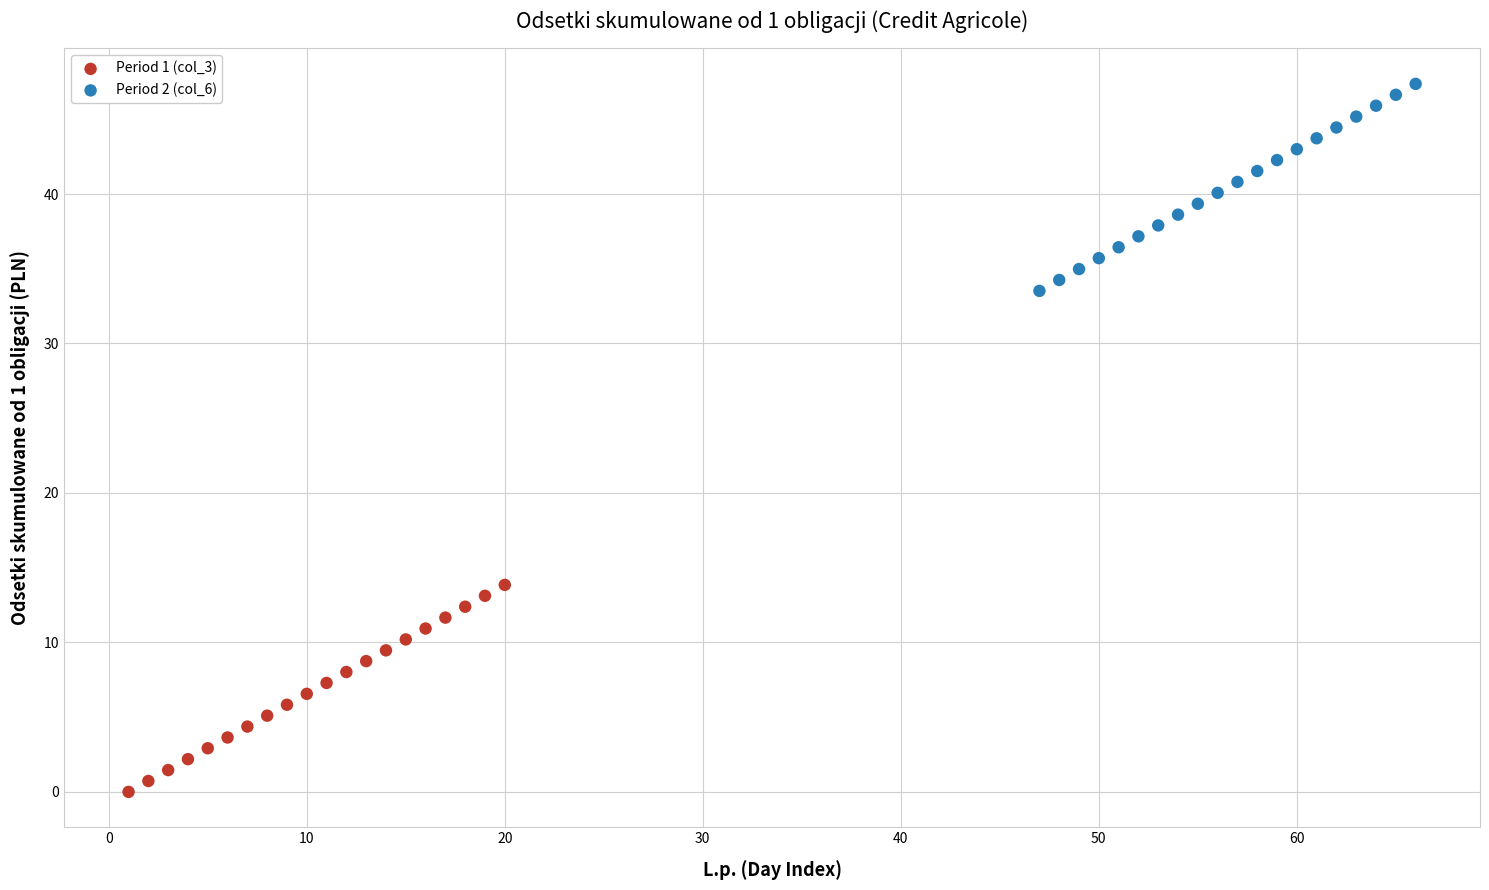

Which series contains the highest Y value?

Period 2 (col_6)